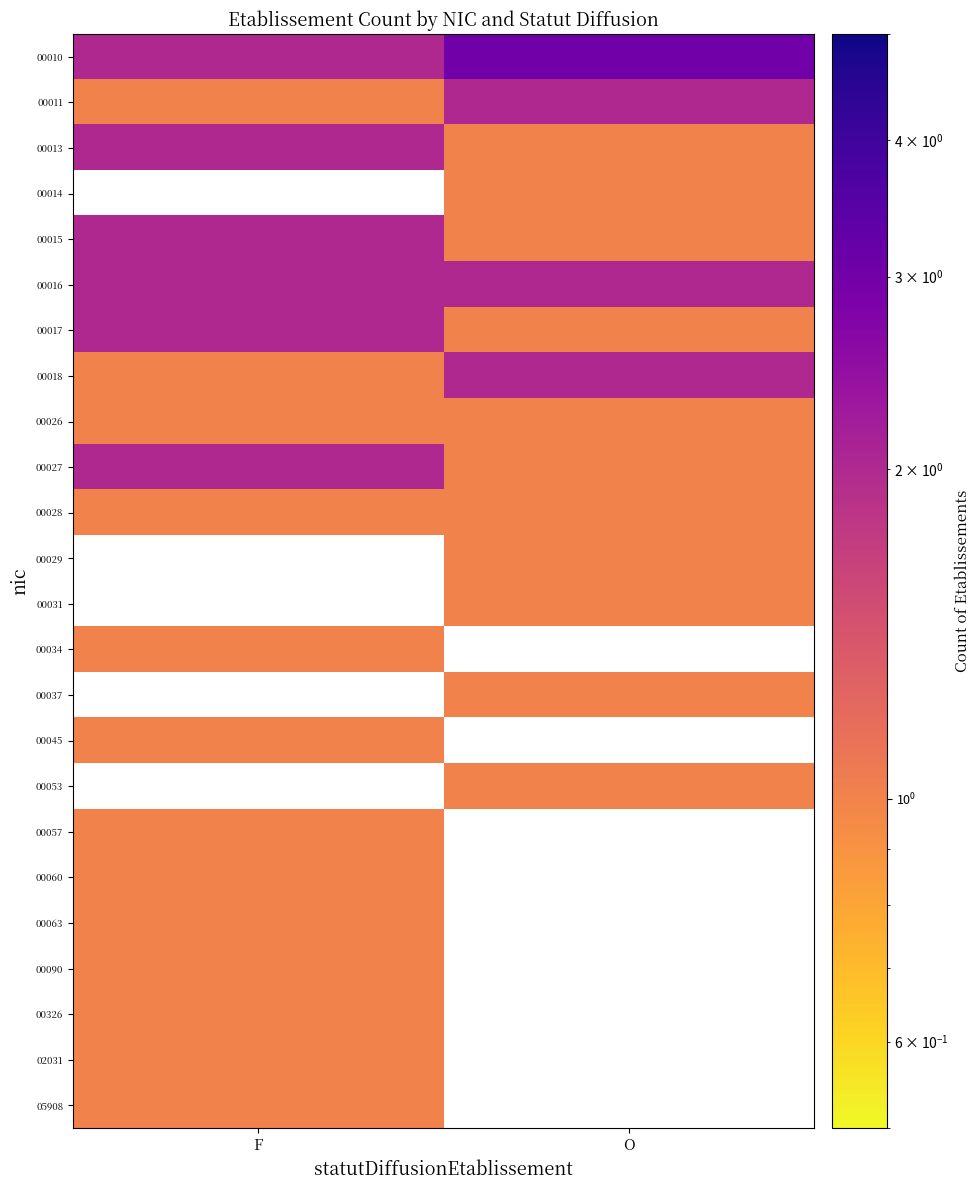

Which category has the lowest value across all series?

F